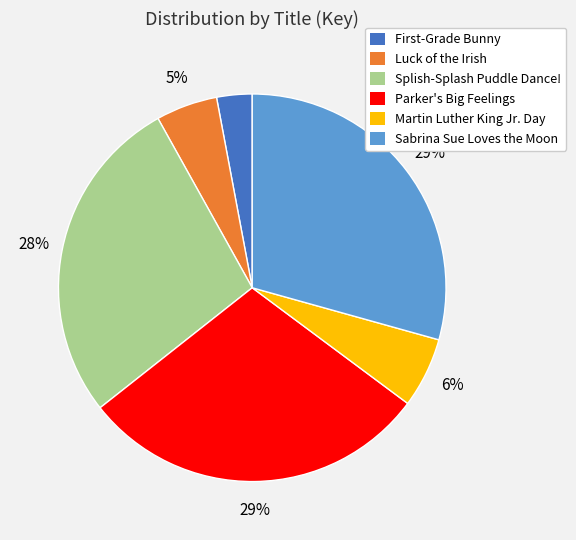

Which slice is the smallest?

First-Grade Bunny